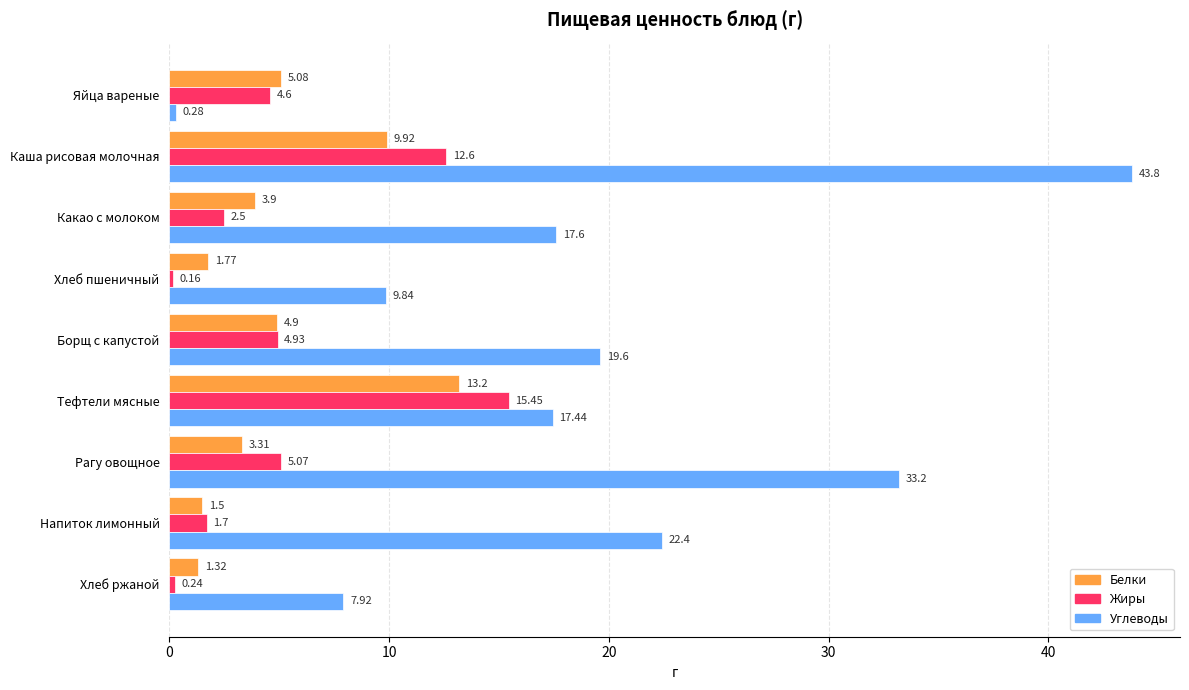

Count the number of categories in the chart.

9